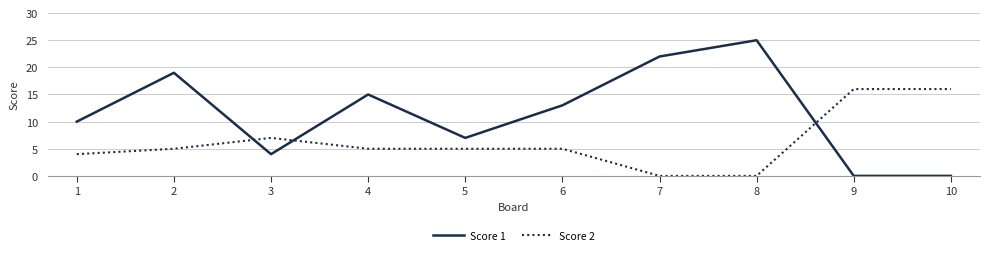

How many intersections are there between Score 2 and Score 1?

3